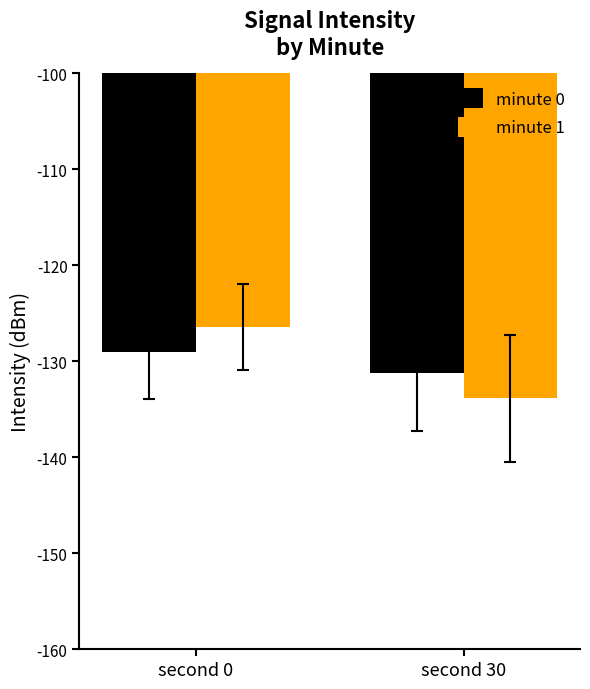

The minute 1 series shows -40.8 at second 0. True or false?

False